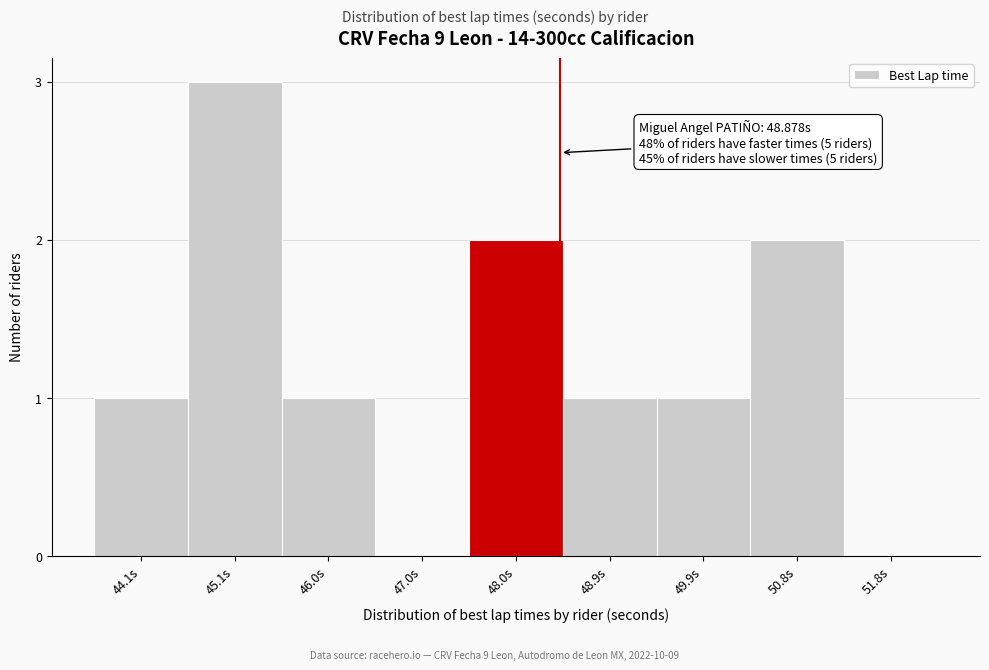

Reading left to right, transcribe all the data shown in this chart.

44.1s=1	45.1s=3	46.0s=1	47.0s=0	48.0s=2	48.9s=1	49.9s=1	50.8s=2	51.8s=0